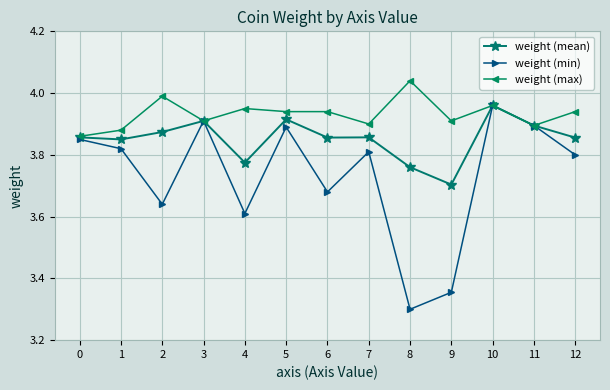

At which label does weight (min) reach its peak?

10